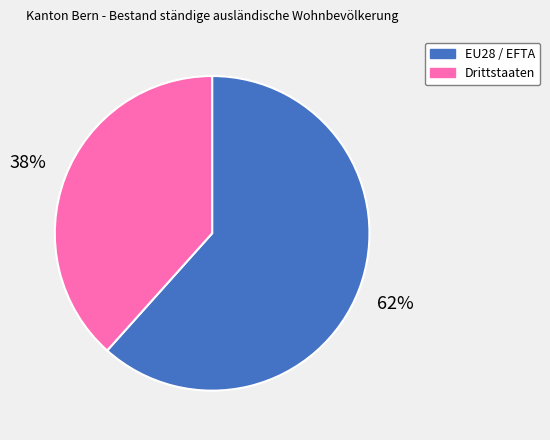

Is the sum of EU28 / EFTA and Drittstaaten greater than half?

Yes